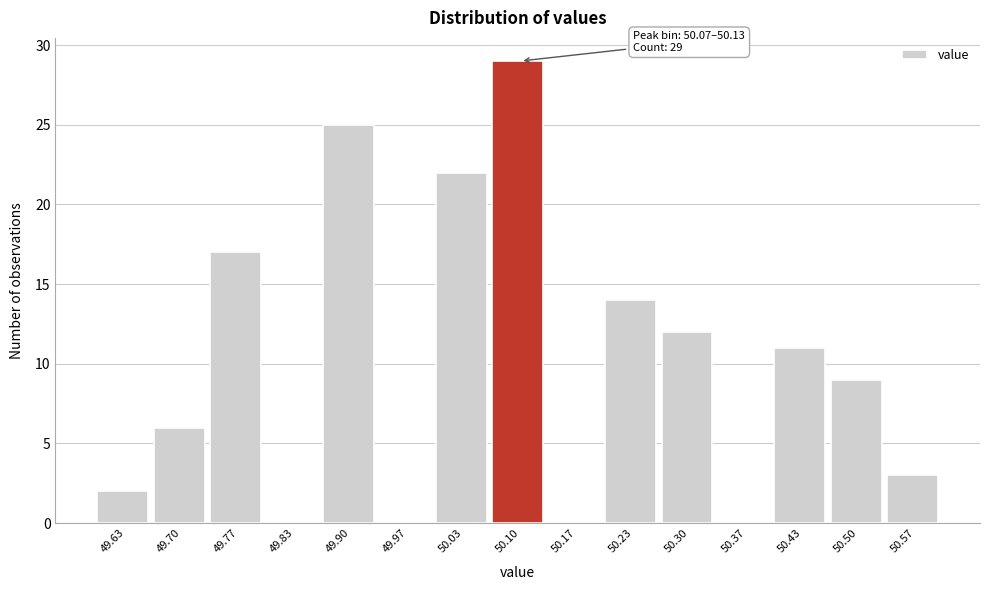

Which range on the x-axis has the tallest bar?

50.07 to 50.13